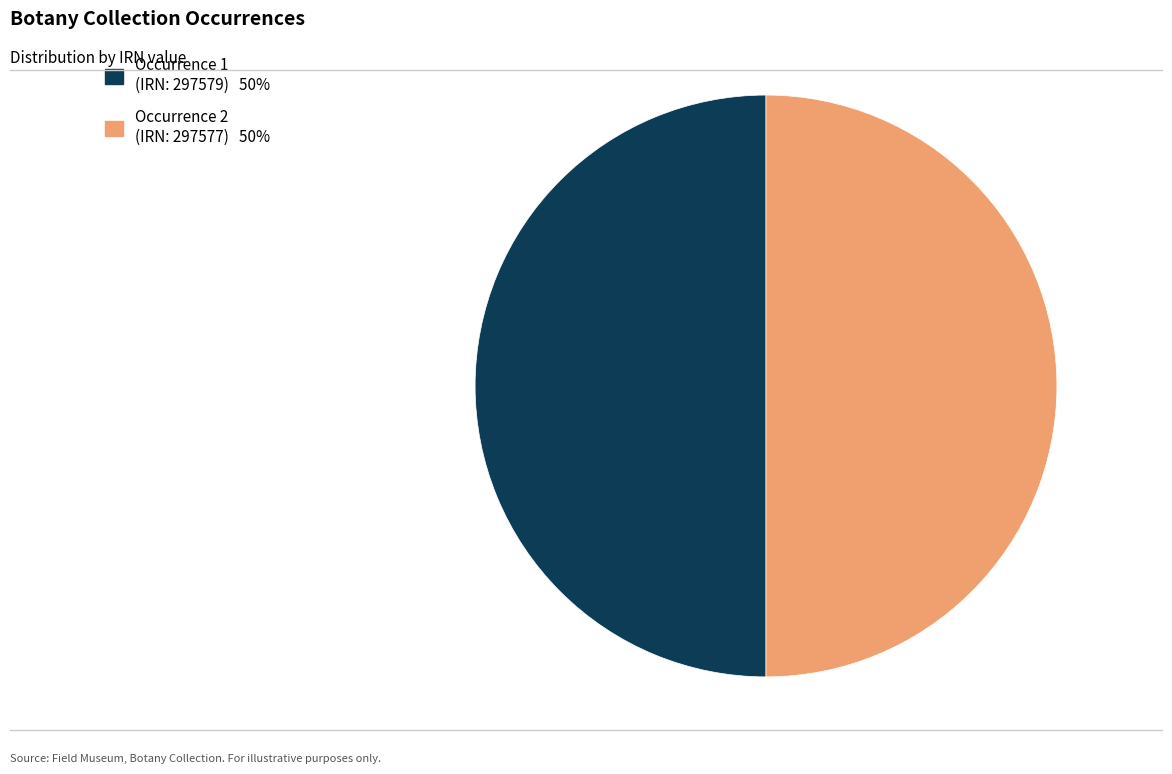

Count the number of slices in the pie.

2